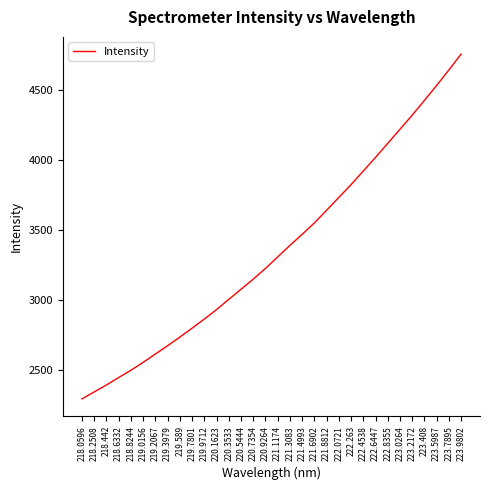

Reading left to right, list all the values displayed in this chart.

218.0596=2295.8	218.2508=2345.7	218.442=2395.2	218.6332=2448.2	218.8244=2500.2	219.0156=2556.6	219.2067=2616.1	219.3979=2675.3	219.589=2736.9	219.7801=2800.5	219.9712=2865.5	220.1623=2933.2	220.3533=3006.0	220.5444=3078.4	220.7354=3150.5	220.9264=3227.0	221.1174=3308.9	221.3083=3391.2	221.4993=3470.1	221.6902=3551.6	221.8812=3642.2	222.0721=3733.3	222.263=3824.7	222.4538=3921.5	222.6447=4019.1	222.8355=4118.9	223.0264=4219.6	223.2172=4320.0	223.408=4425.4	223.5987=4531.8	223.7895=4642.1	223.9802=4755.6